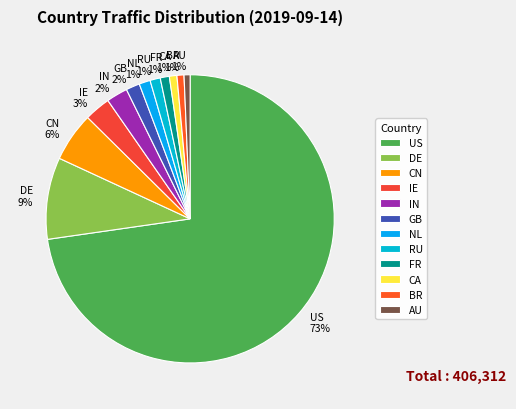

True or false: IN accounts for 2% of the total.

True